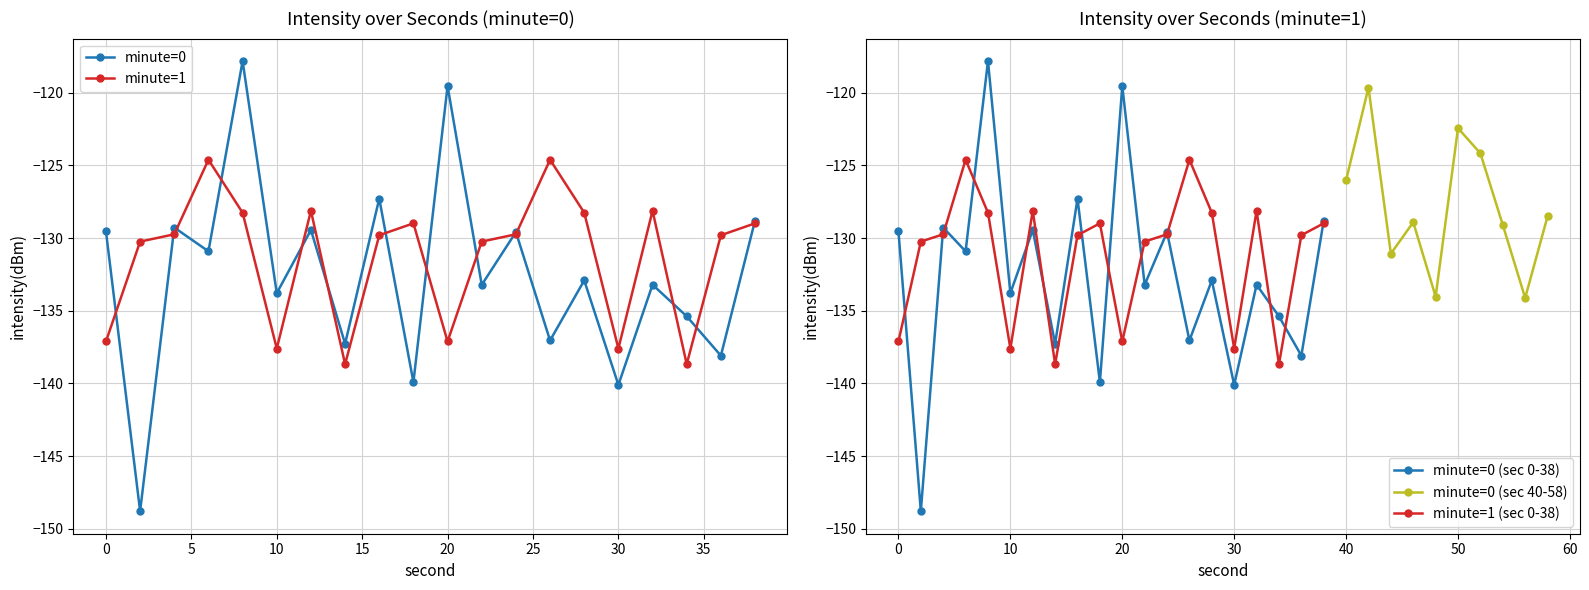

What is the value of the minute=0 point at the 12th from the left?

-133.2